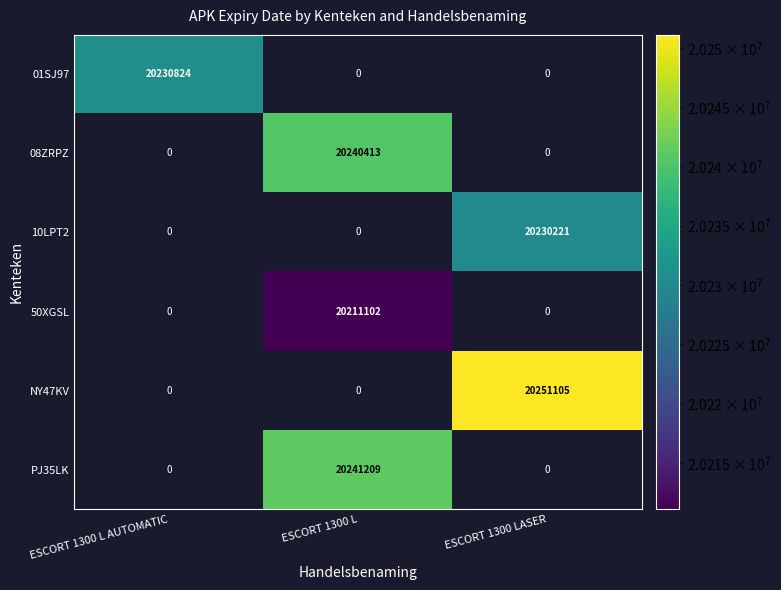

The 01SJ97 series shows 20230824 at ESCORT 1300 L AUTOMATIC. True or false?

True